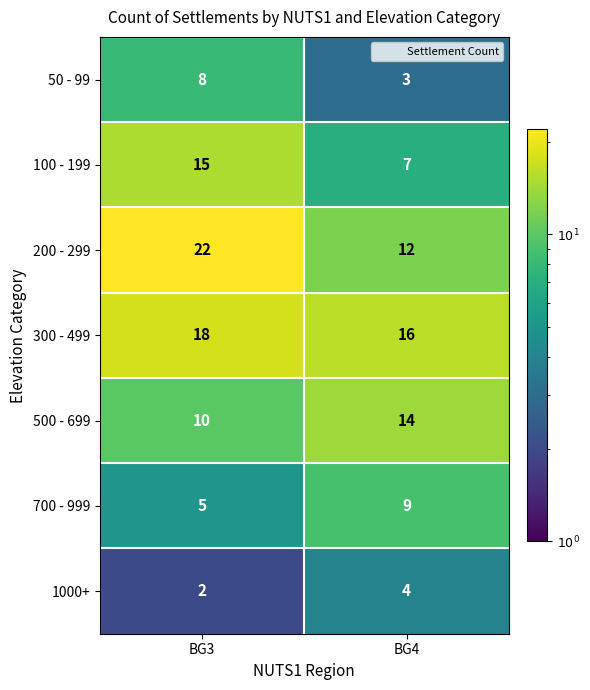

True or false: 100 - 199 has a value of 11 at BG4.

False